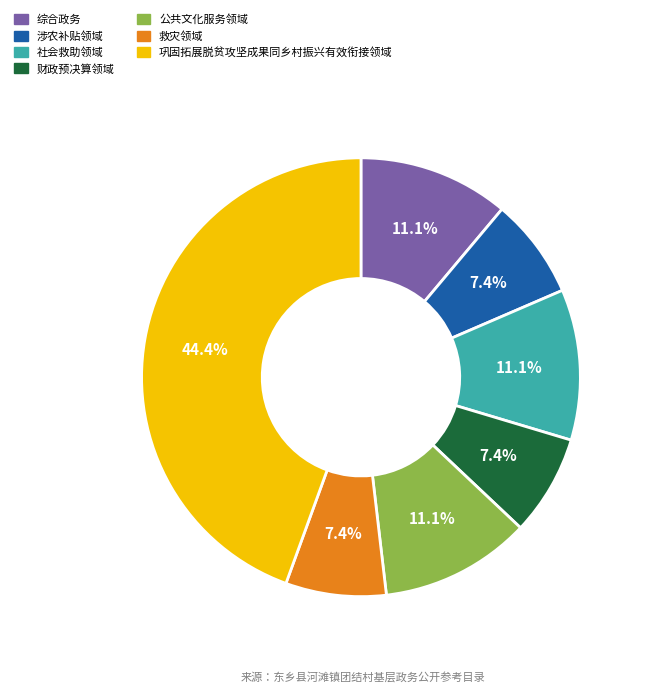

How much of the chart is everything except 综合政务?

88.9%